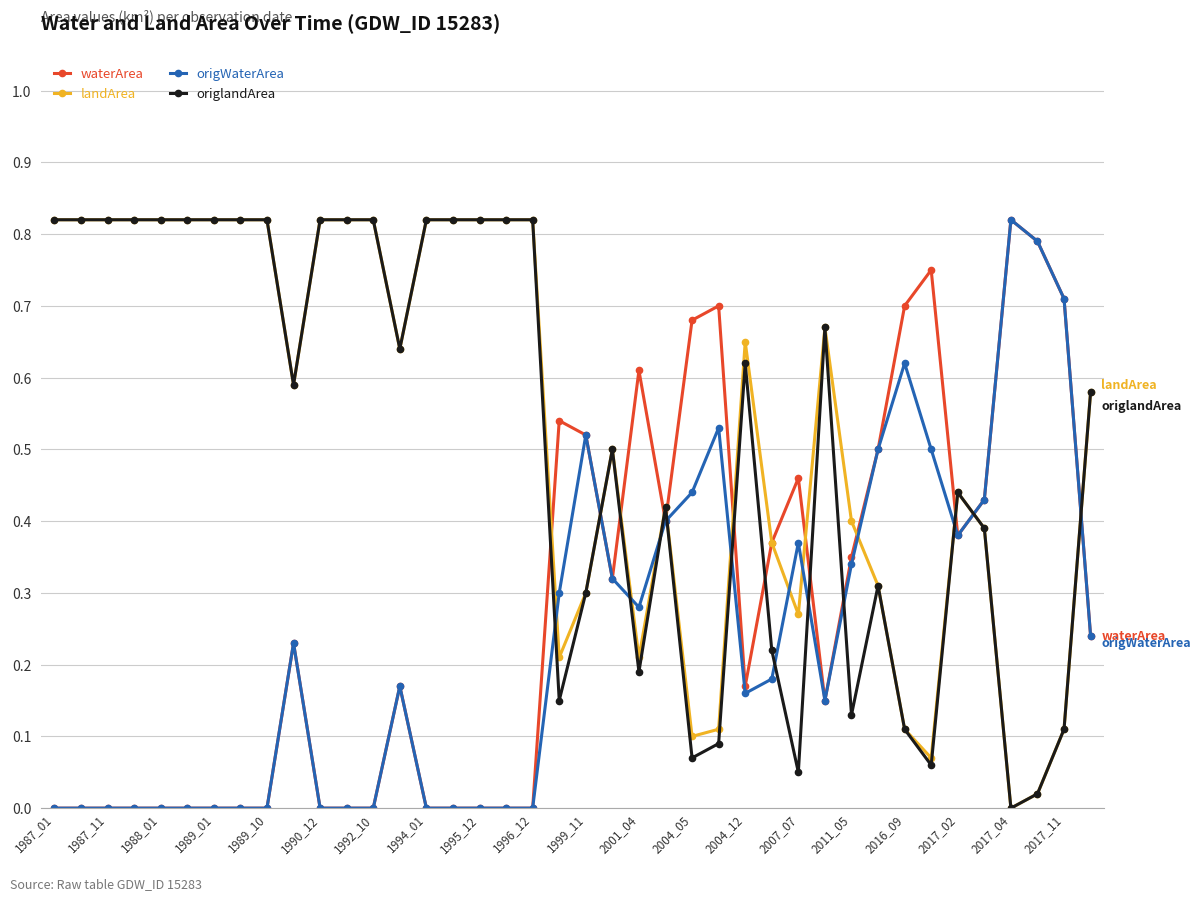

What is the sum of all origlandArea values?

20.6